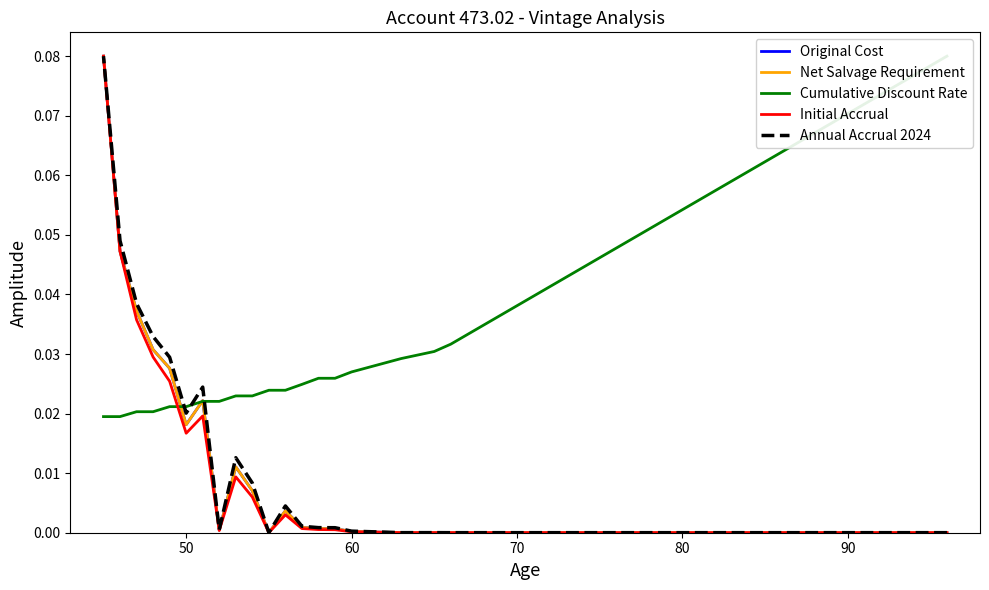

True or false: Initial Accrual and Annual Accrual 2024 intersect in this chart.

False